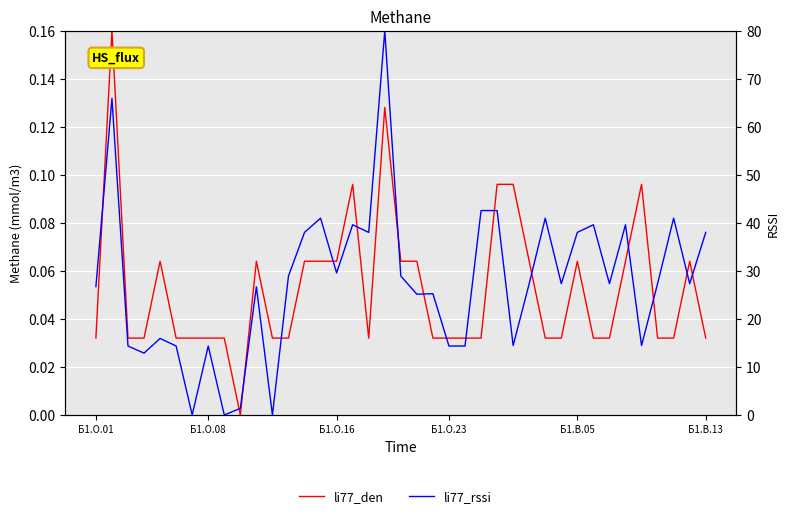

At how many categories does at least one series exceed 62?

2